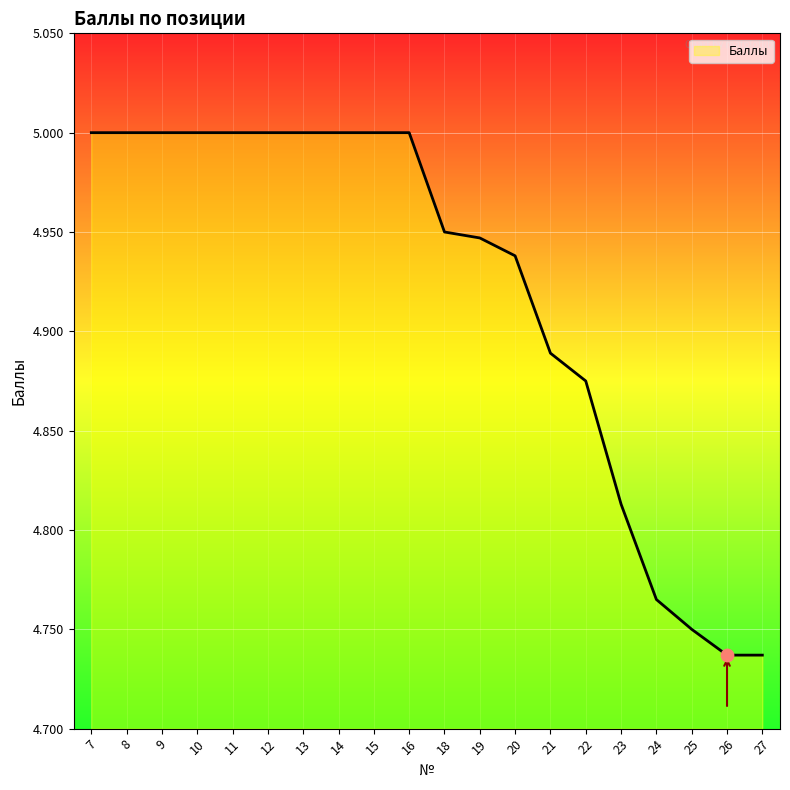

What is the change in value from 16 to 26?

-0.3